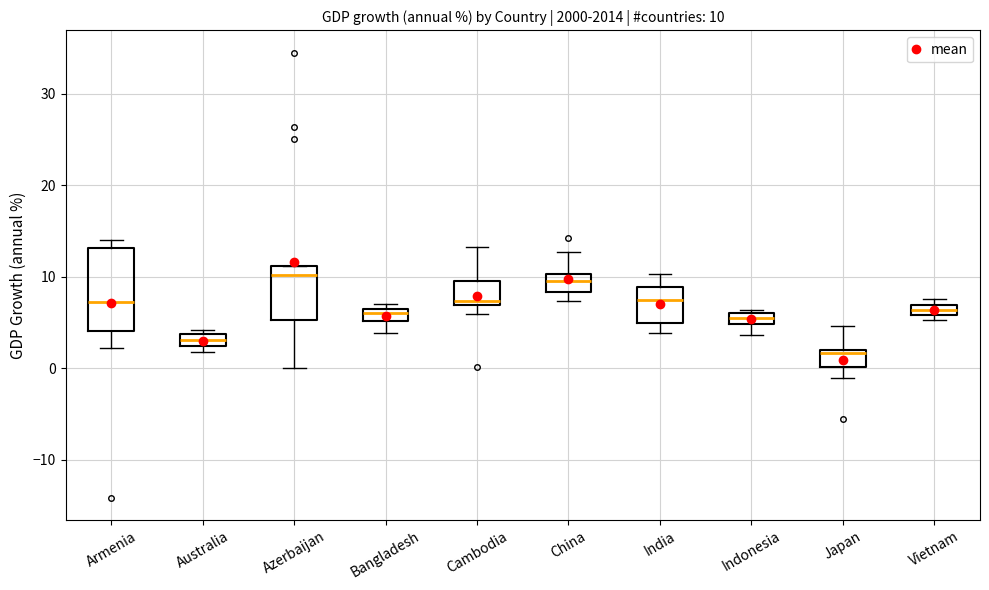

Which box's median line is the lowest?

Japan